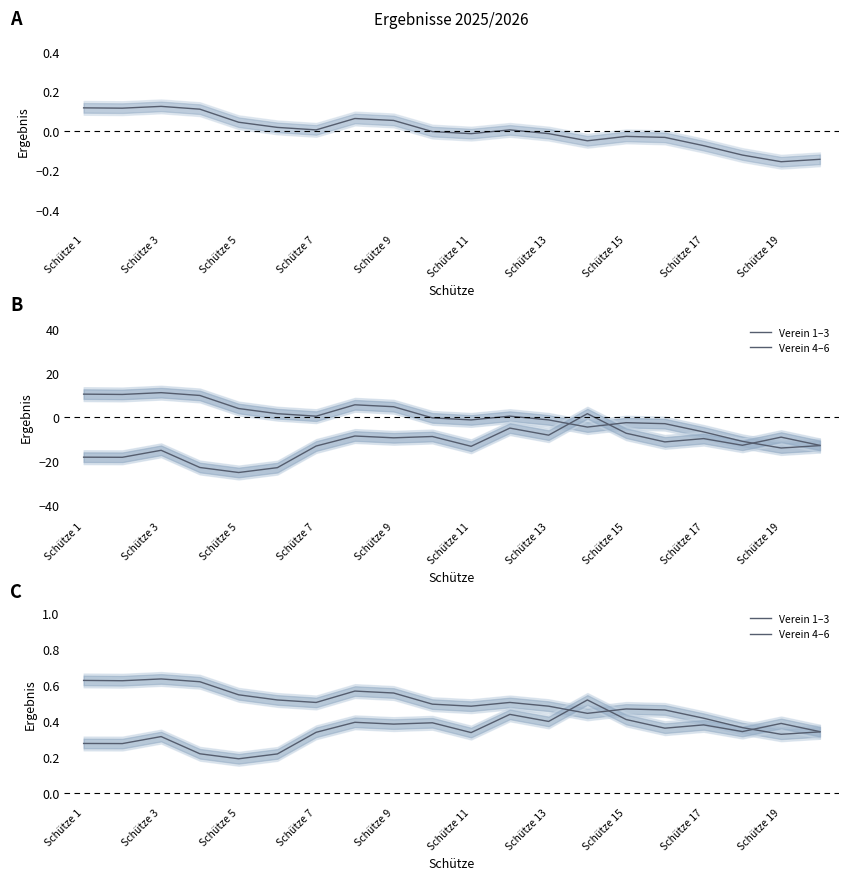

After their last crossing, which series has the higher values: Verein 4–6 or Verein 1–3?

Verein 4–6